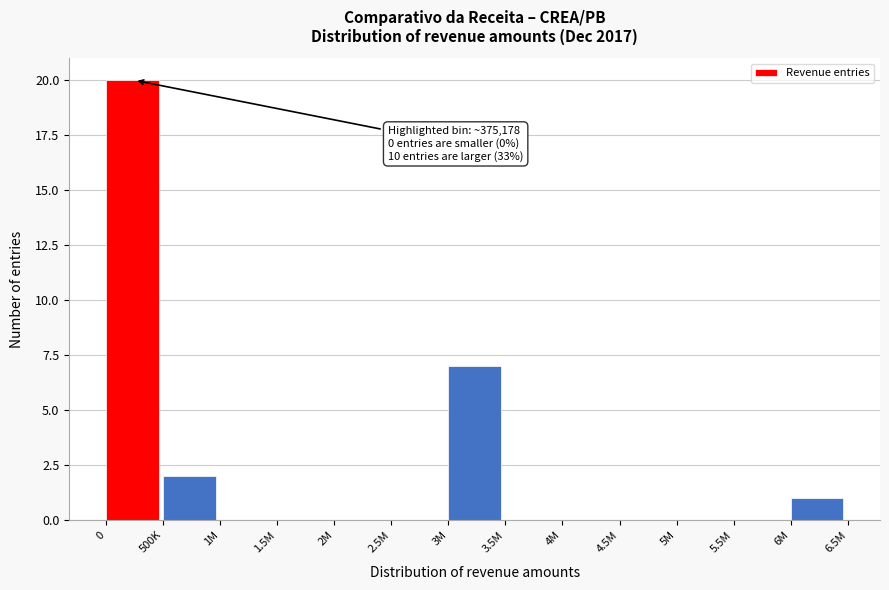

Reading left to right, extract all data points from this chart.

0=20	500K=2	1M=0	1.5M=0	2M=0	2.5M=0	3M=7	3.5M=0	4M=0	4.5M=0	5M=0	5.5M=0	6M=1